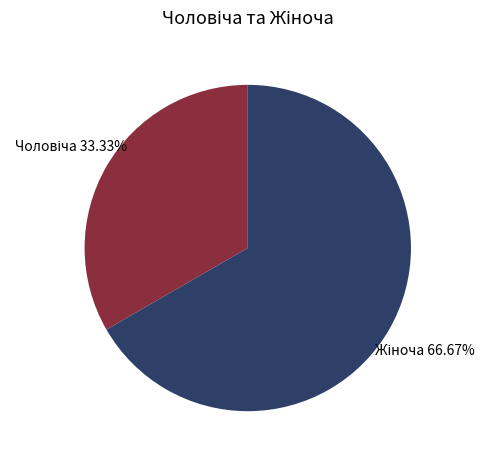

How many segments does this pie chart have?

2